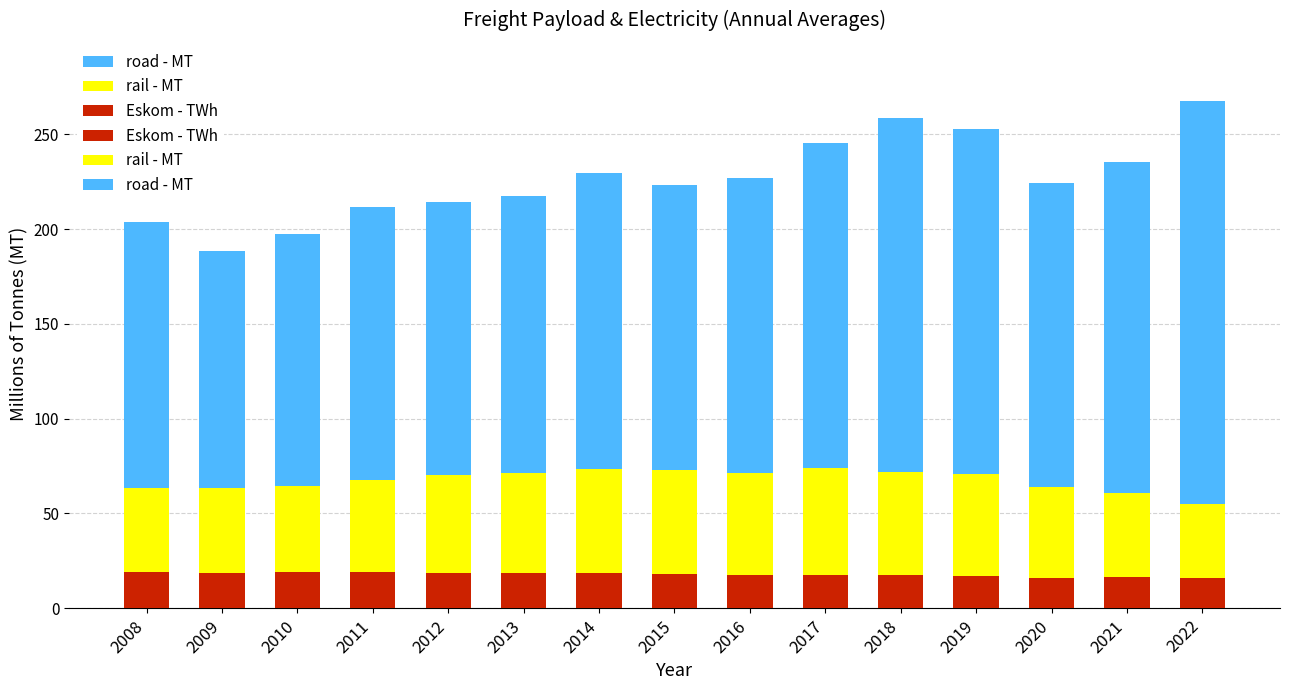

List the series in order of their overall mean, highest first.

road - MT, rail - MT, Eskom - TWh